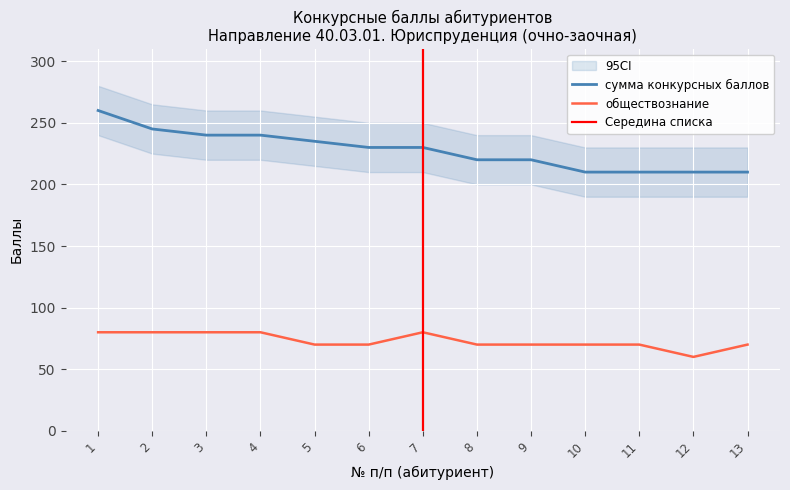

True or false: обществознание and сумма конкурсных баллов intersect in this chart.

False